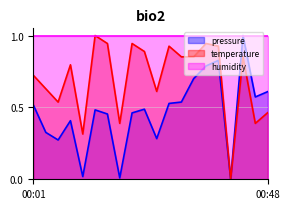

How many data points in temperature are above 0?

19